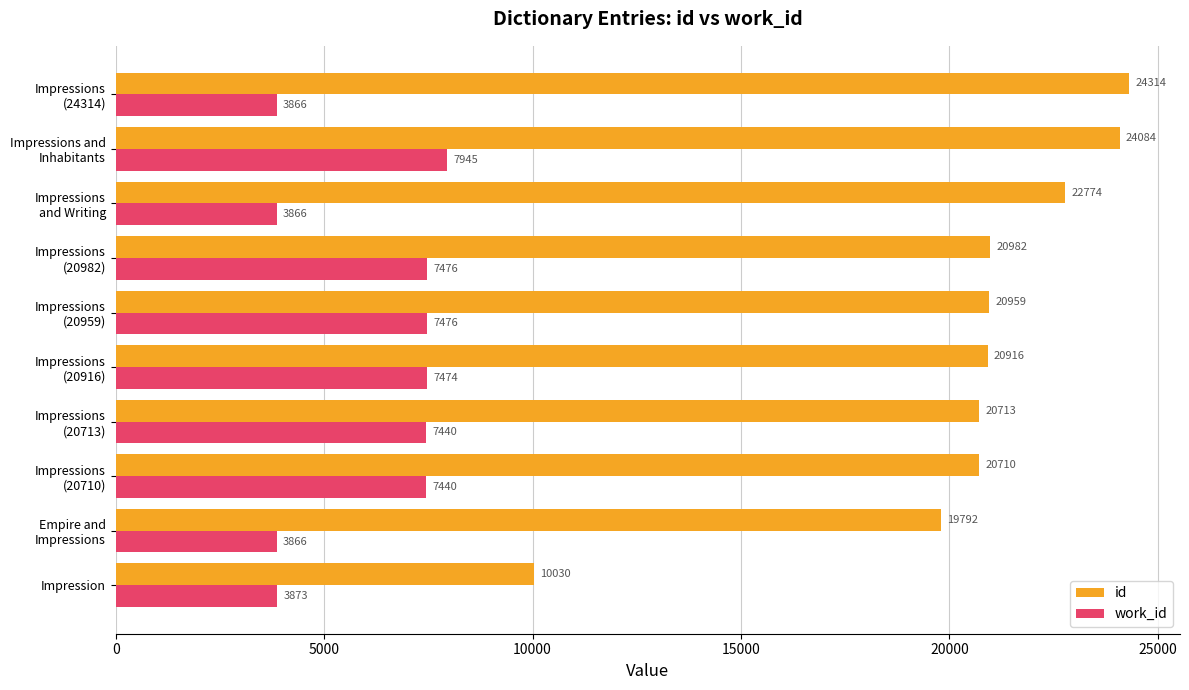

What are all the series names shown in the legend?

id, work_id